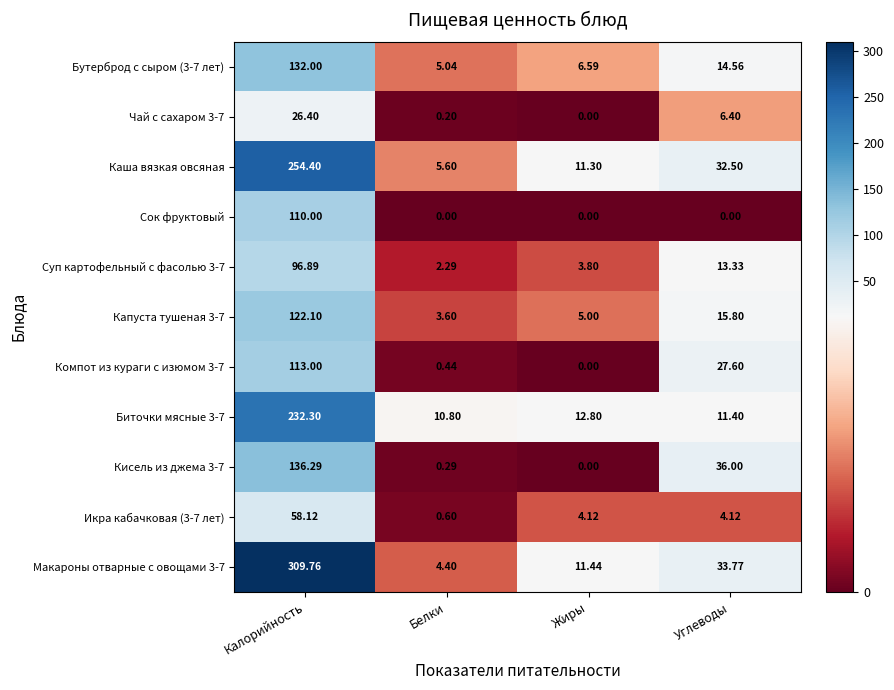

Rank the categories by Биточки мясные 3-7 value from highest to lowest.

Калорийность, Жиры, Углеводы, Белки